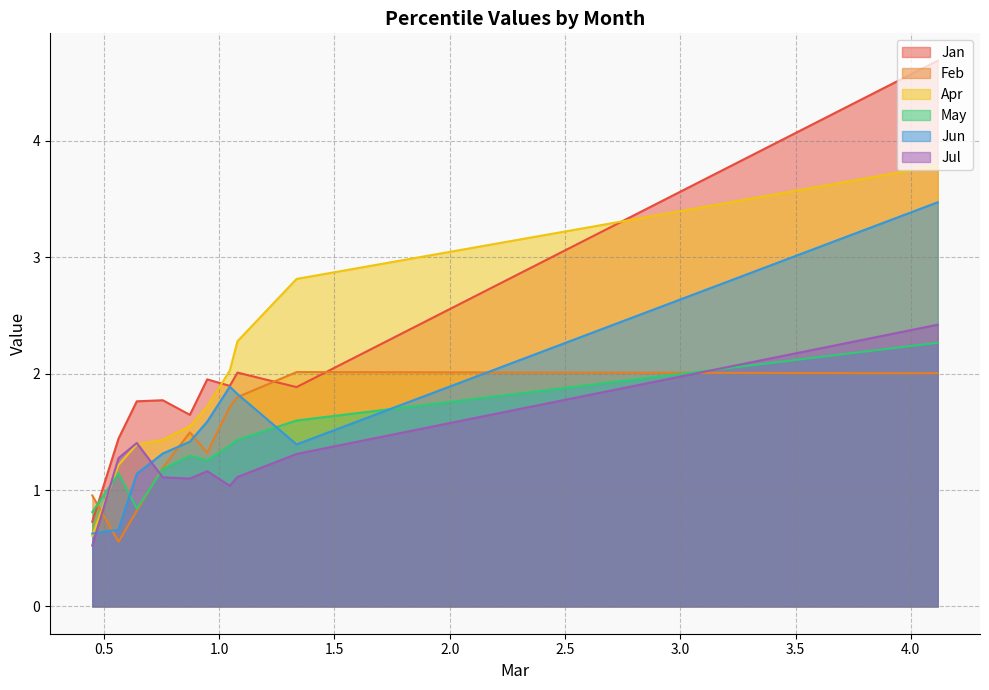

How many times do Feb and Apr cross each other?

1